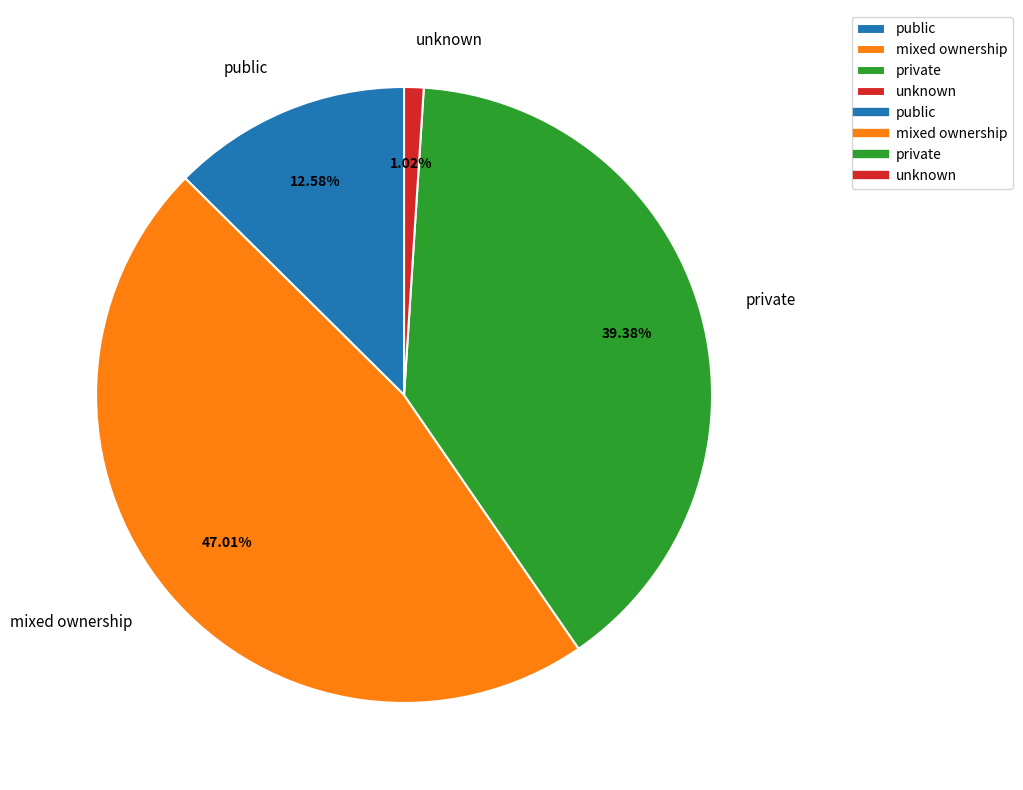

How many slices are in this pie chart?

4